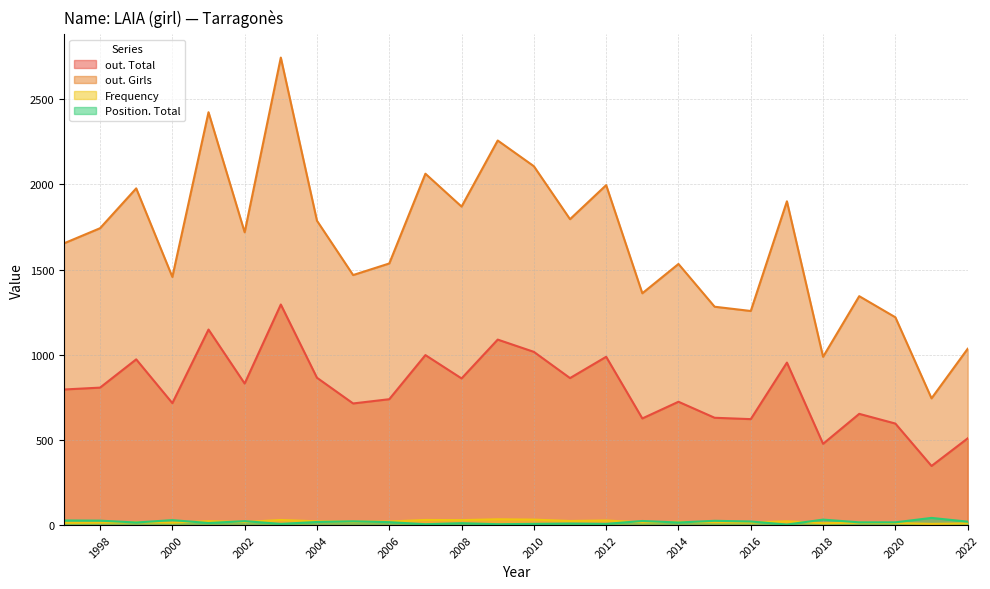

True or false: out. Total has a value of 234 at 2006.

False